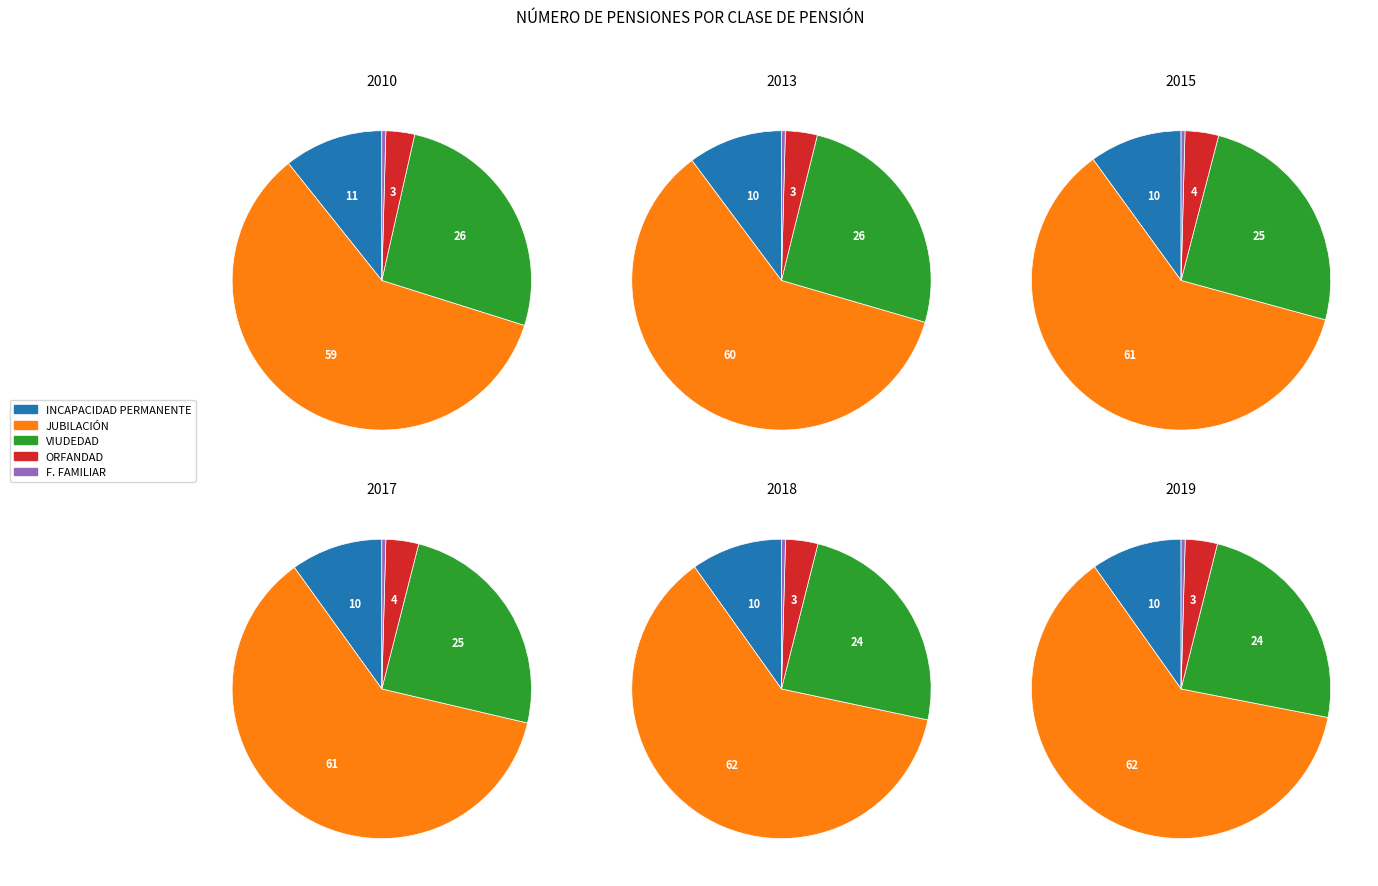

Does 2019 represent more than half of the total?

No